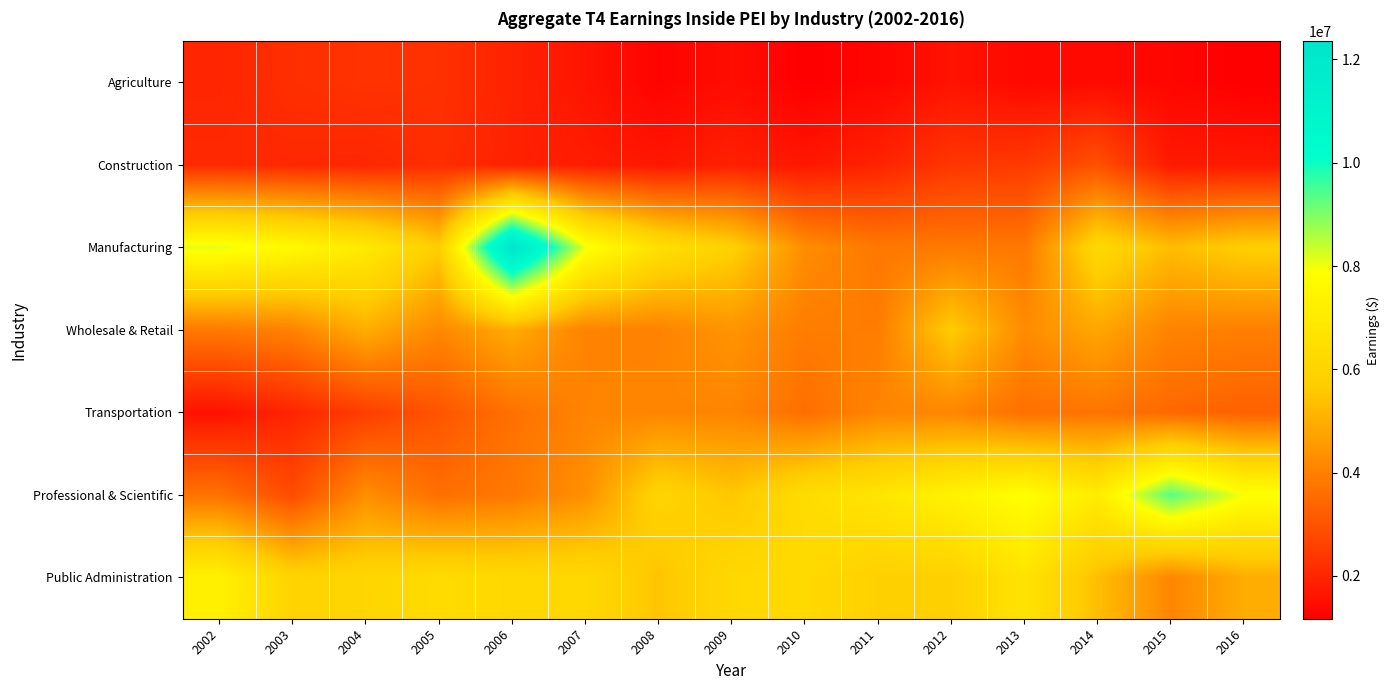

What is the total value across all series at 2015?

29429400